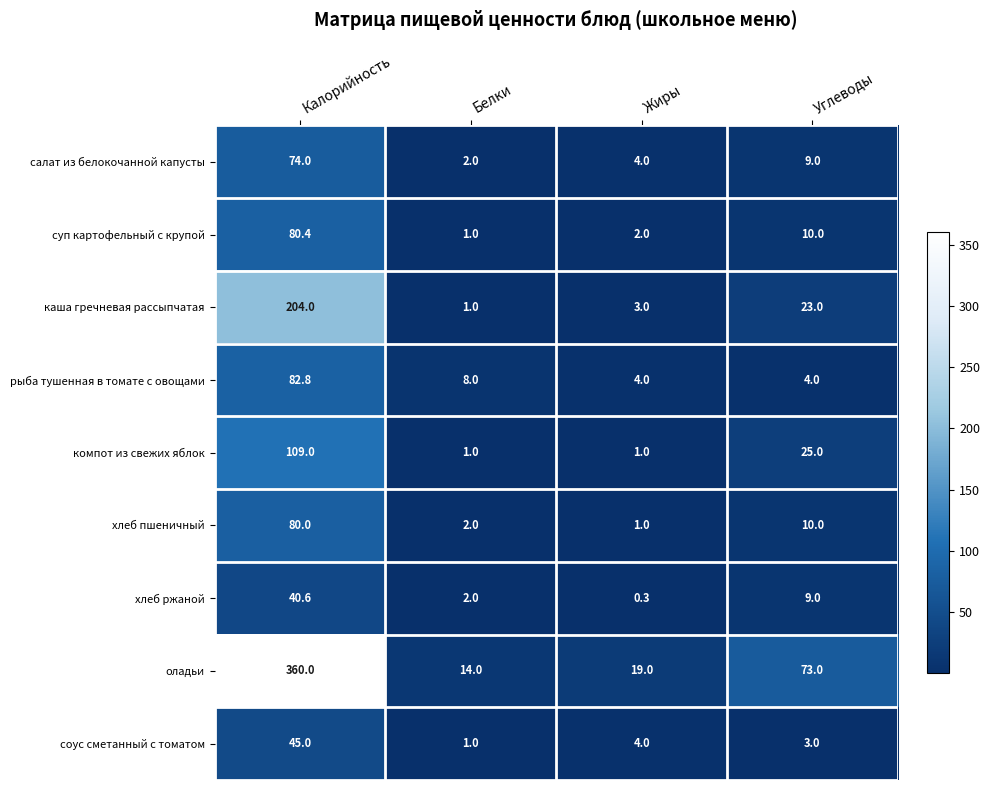

List the labels in order of суп картофельный с крупой value, smallest first.

Белки, Жиры, Углеводы, Калорийность